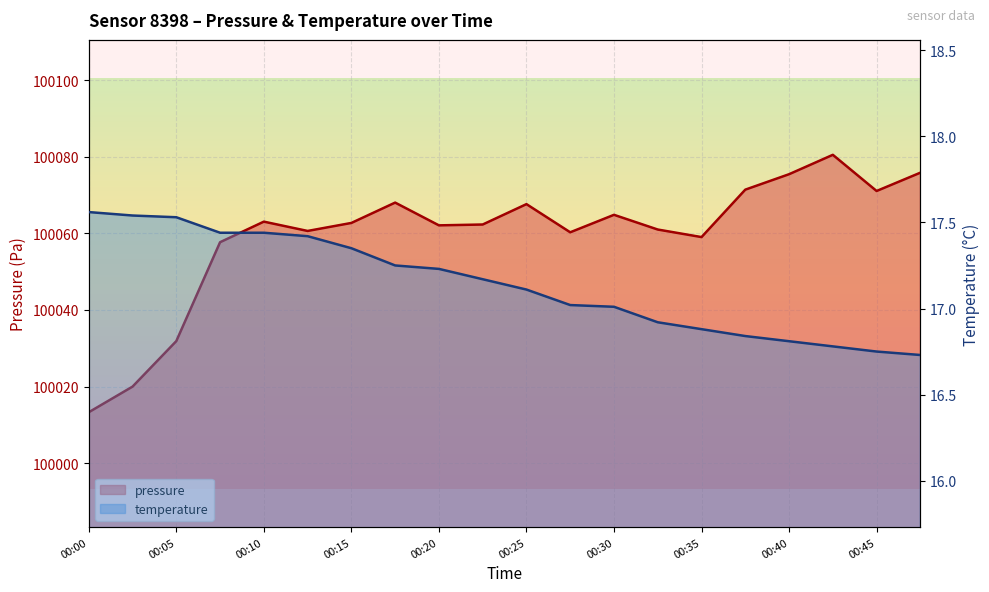

What is the difference between the maximum and second lowest values in the temperature series?

0.8